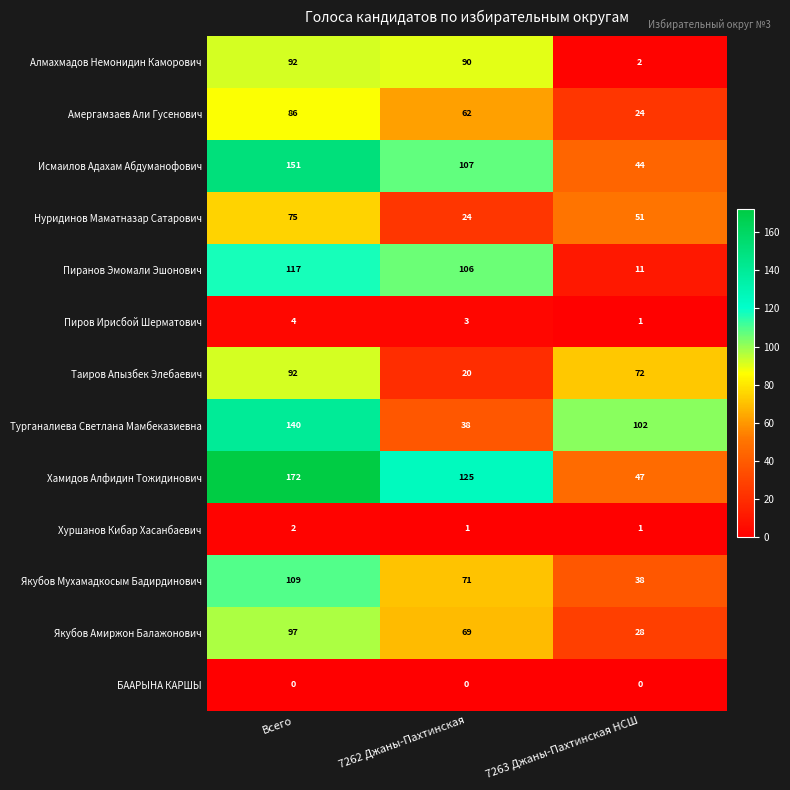

The Таиров Апызбек Элебаевич series shows 28 at 7262 Джаны-Пахтинская. True or false?

False